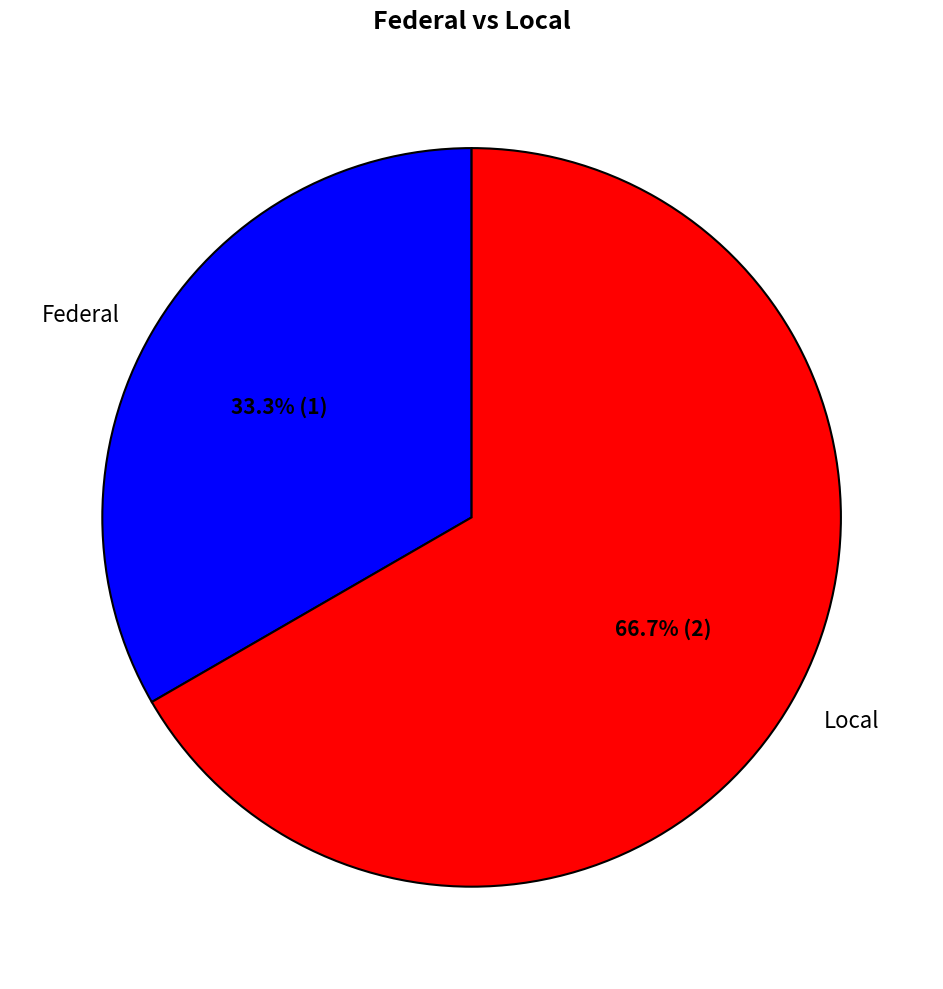

Do Local and Federal together represent more than half of the pie?

Yes